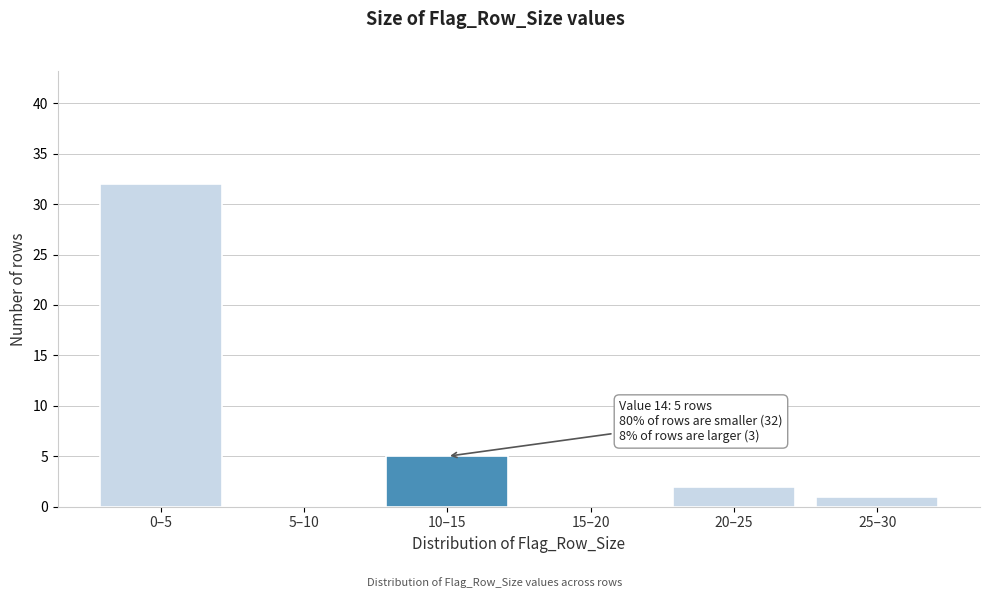

Reading left to right, transcribe all the data shown in this chart.

0–5=32	5–10=0	10–15=5	15–20=0	20–25=2	25–30=1